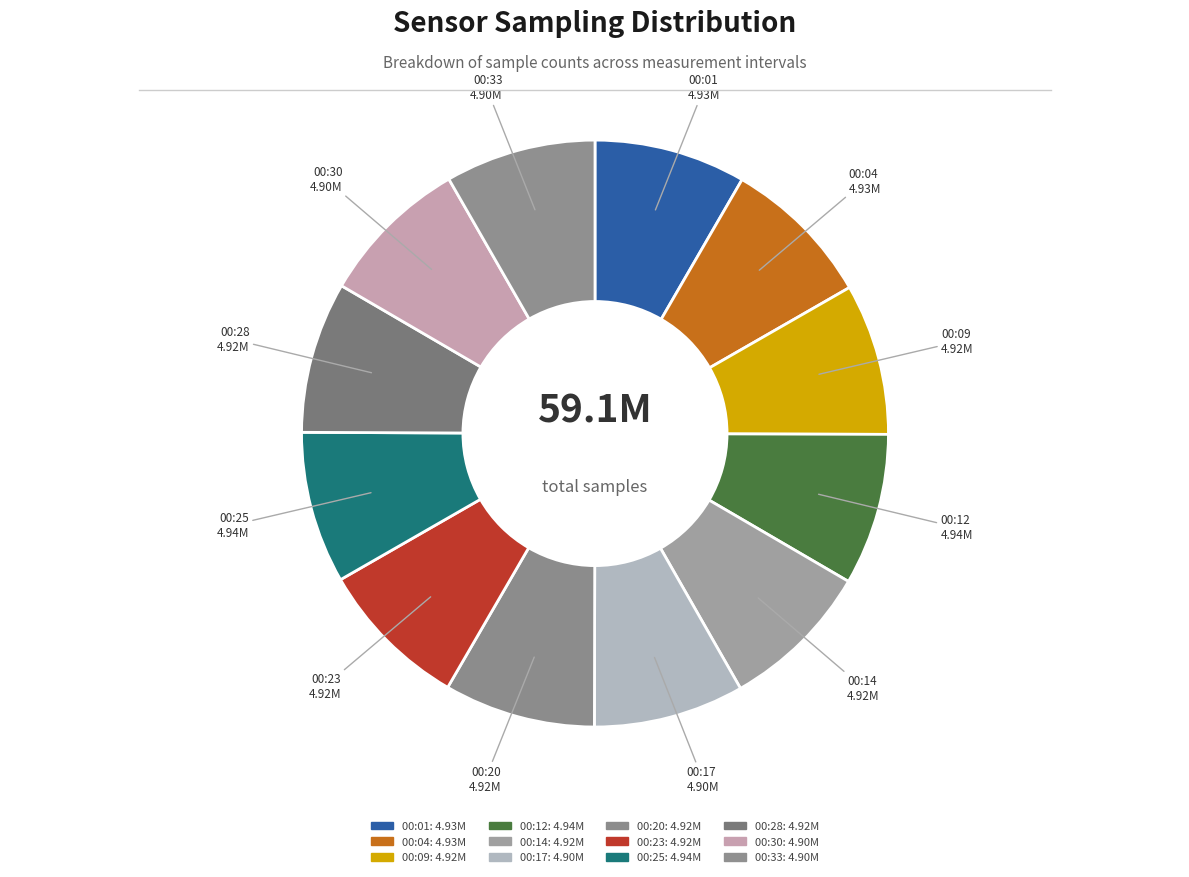

True or false: 00:12 accounts for 15% of the total.

False